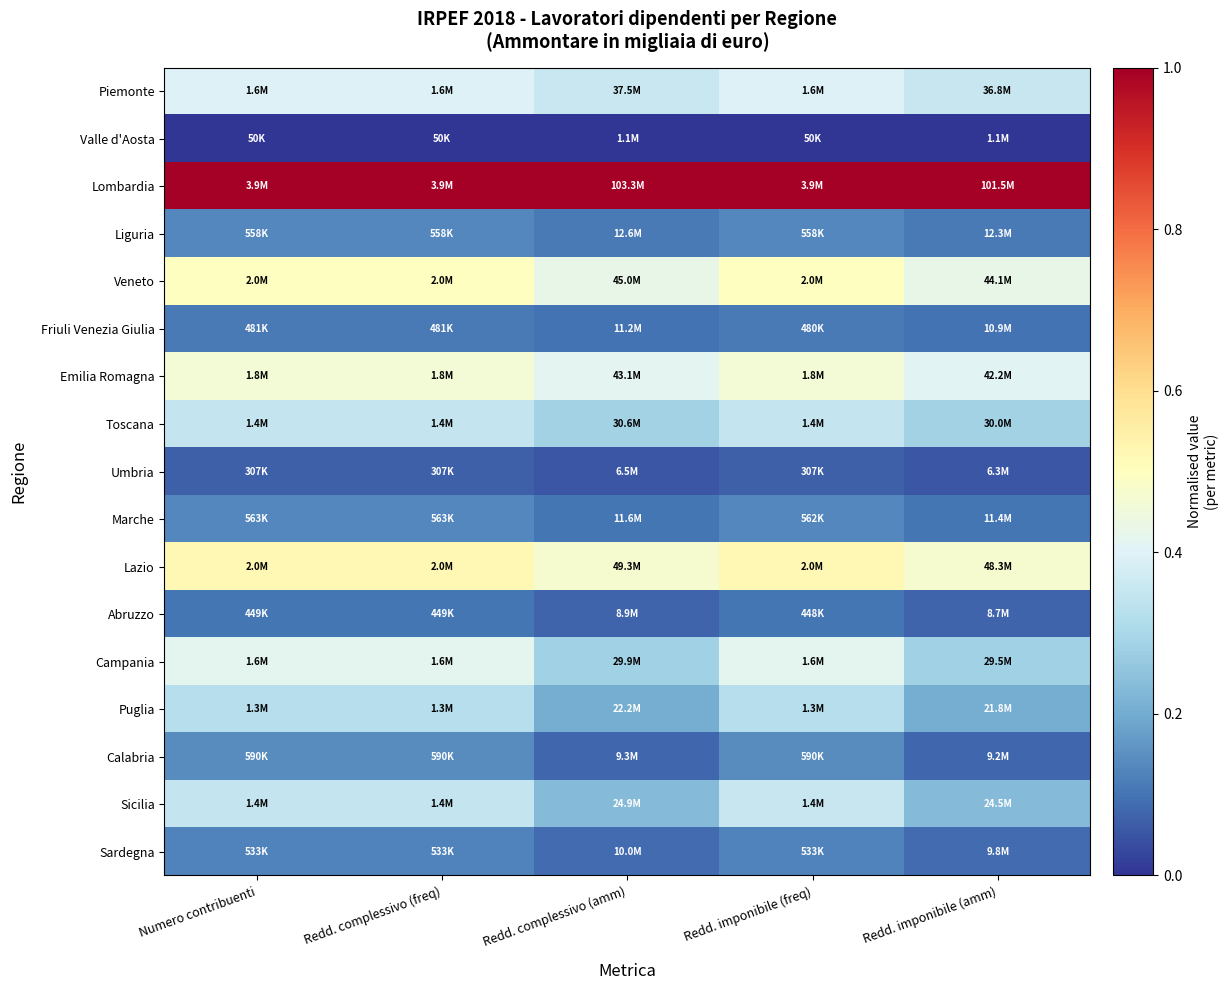

What is the difference between the highest and lowest values at Numero contribuenti?

1.0